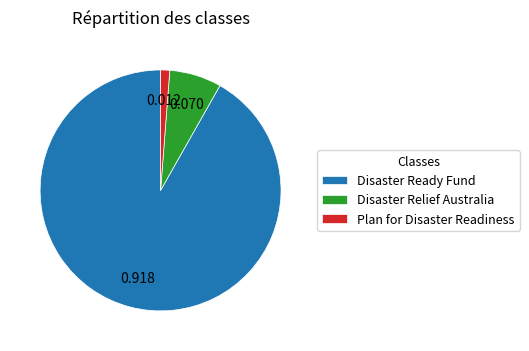

Which has a higher value, Plan for Disaster Readiness or Disaster Relief Australia?

Disaster Relief Australia